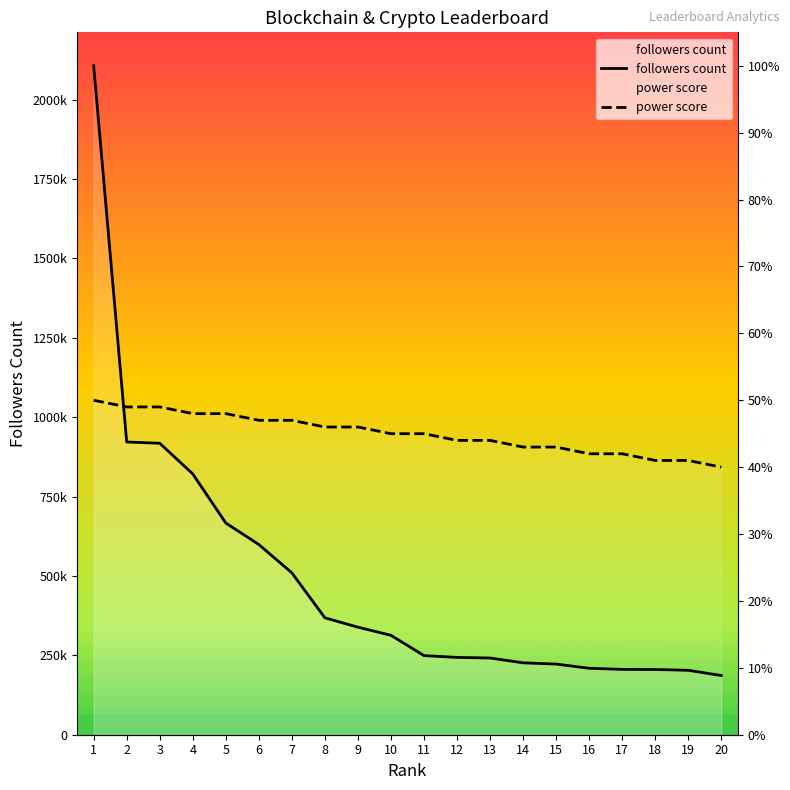

Reading right to left, transcribe all the data shown in this chart.

followers count: 20=186471.0	19=202849.0	18=205384.0	17=205735.0	16=209202.0	15=222434.0	14=226398.0	13=241542.0	12=243471.0	11=249072.0	10=313033.0	9=338620.0	8=368080.0	7=509695.0	6=598911.0	5=666601.0	4=821235.0	3=917741.0	2=921785.0	1=2106382.0
power score: 20=842552.8	19=863616.6	18=863616.6	17=884680.4	16=884680.4	15=905744.3	14=905744.3	13=926808.1	12=926808.1	11=947871.9	10=947871.9	9=968935.7	8=968935.7	7=989999.5	6=989999.5	5=1011063.4	4=1011063.4	3=1032127.2	2=1032127.2	1=1053191.0